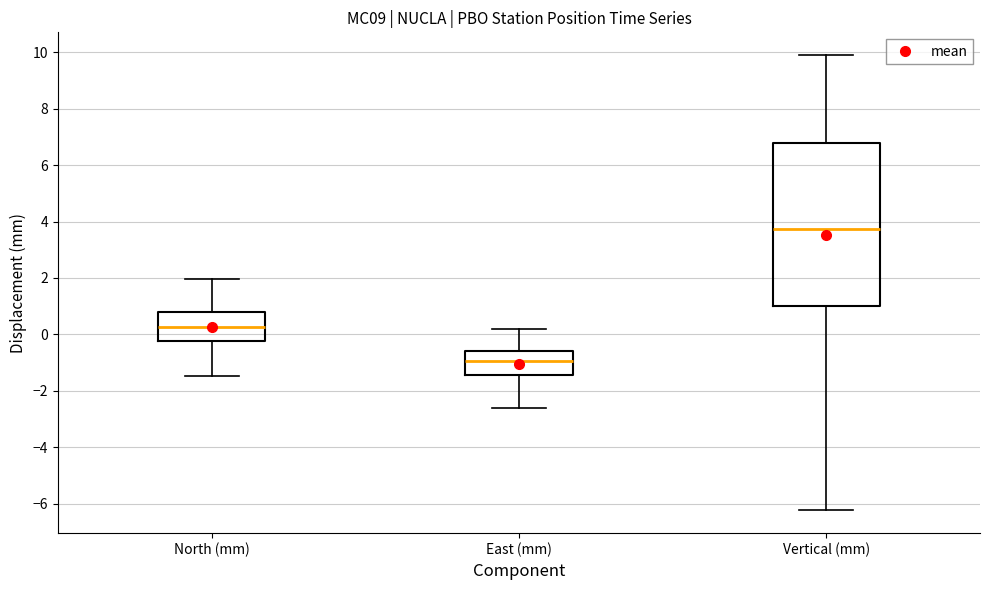

Reading left to right, transcribe this box plot: for each box, give where its median line is, the range the box spans, and where its two whiskers end, as read against the y-axis. The values are not printed on the chart, so give them approximately, as read against the axis.

North (mm): median 0.2, box -0.2 to 0.8, whiskers -1.4 to 2.0
East (mm): median -1.0, box -1.4 to -0.6, whiskers -2.6 to 0.2
Vertical (mm): median 3.8, box 1.0 to 6.8, whiskers -6.2 to 10.0